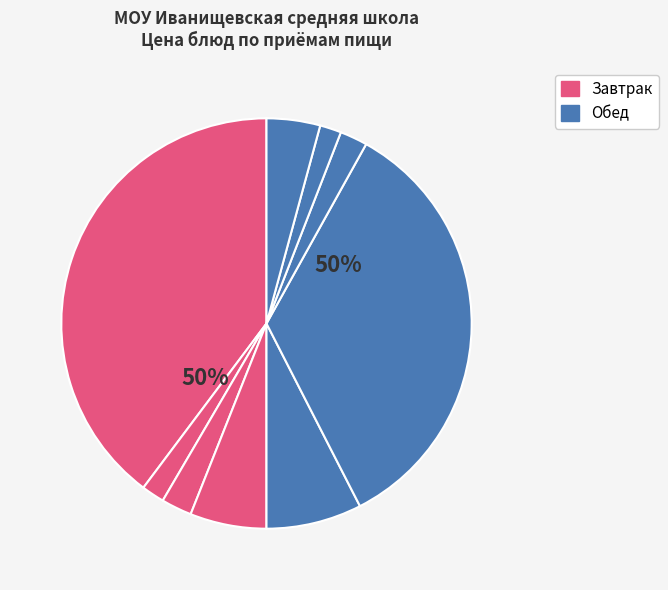

Does any single category account for the majority?

No